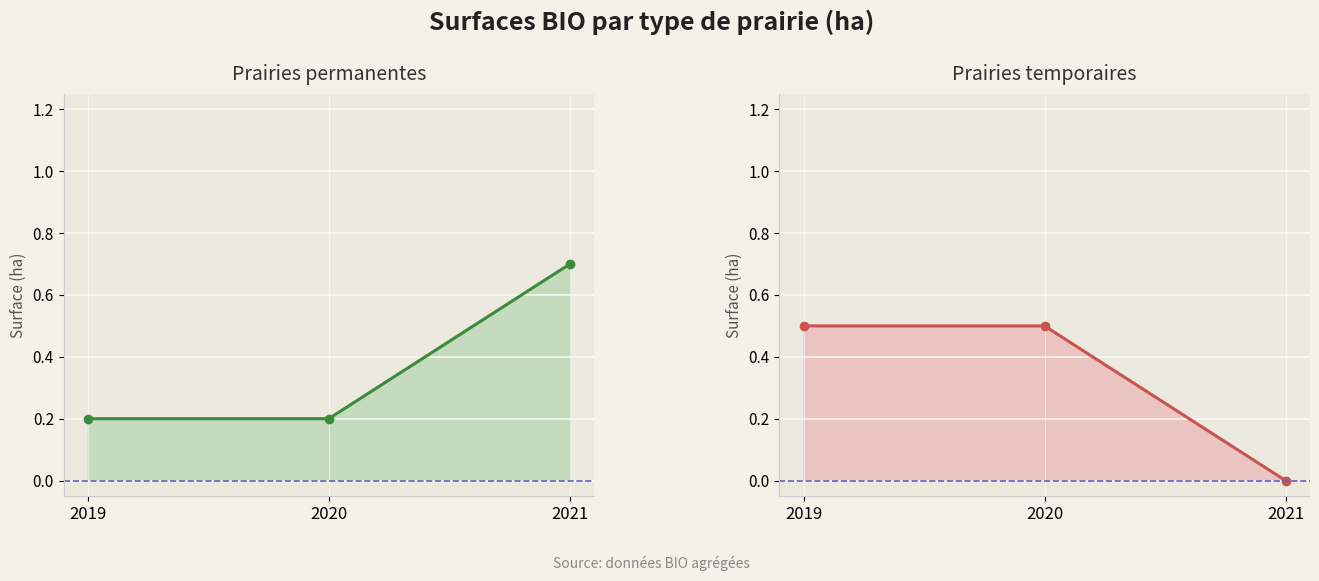

Which series has the widest spread of values?

Prairies temporaires